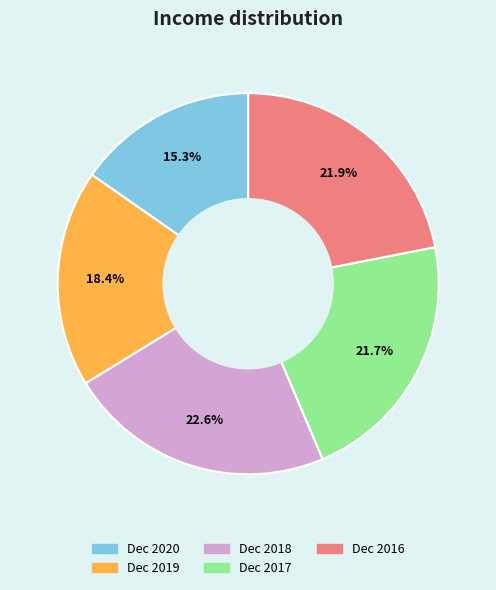

Does any single category account for the majority?

No